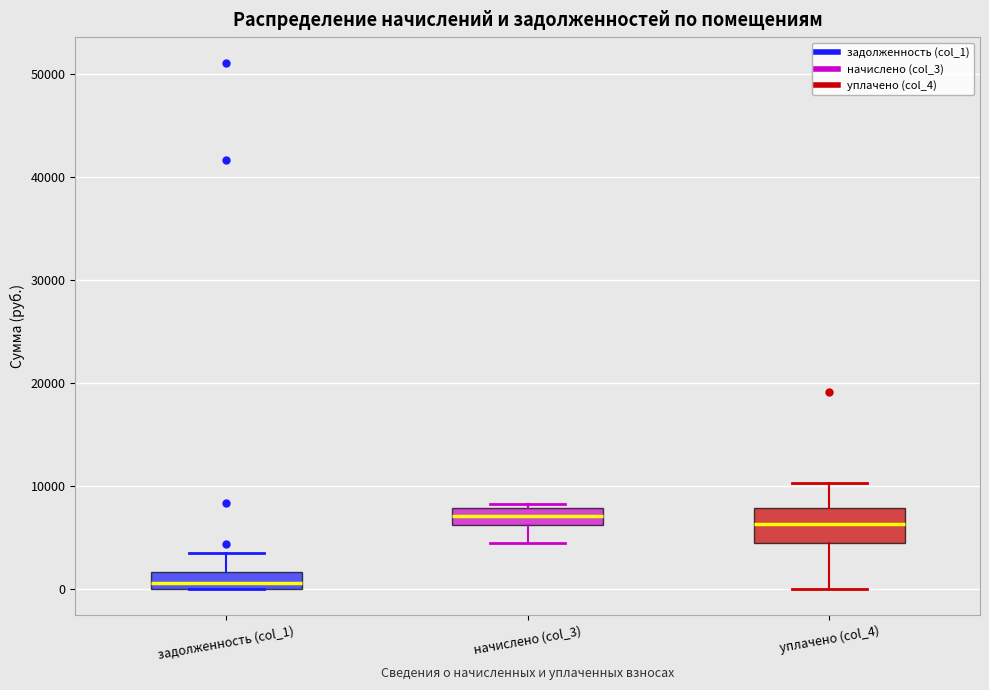

Which box is the tallest, from its lower edge to its upper edge?

уплачено (col_4)